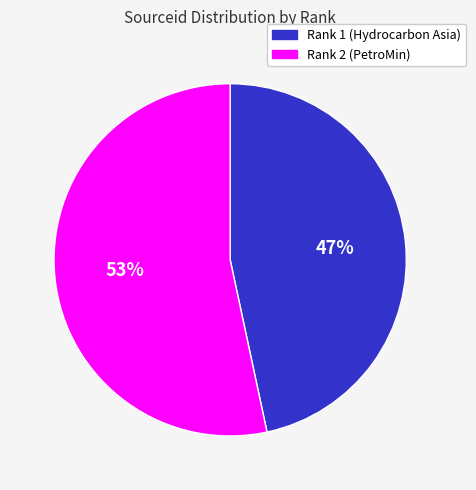

Which has a higher value, Rank 1 (Hydrocarbon Asia) or Rank 2 (PetroMin)?

Rank 2 (PetroMin)